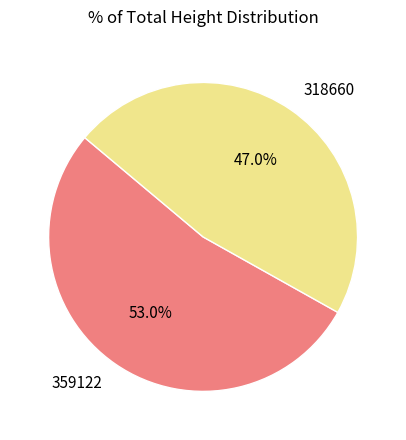

Which category has the smallest portion of the pie?

318660